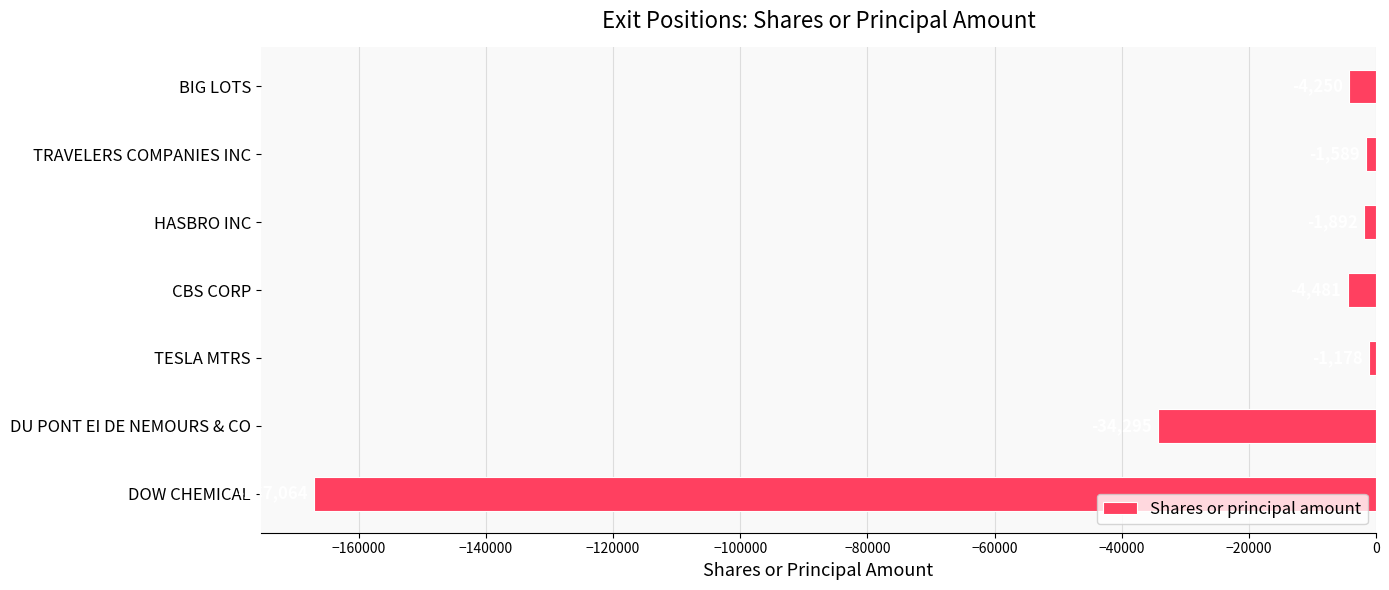

What position from the top is DOW CHEMICAL?

7